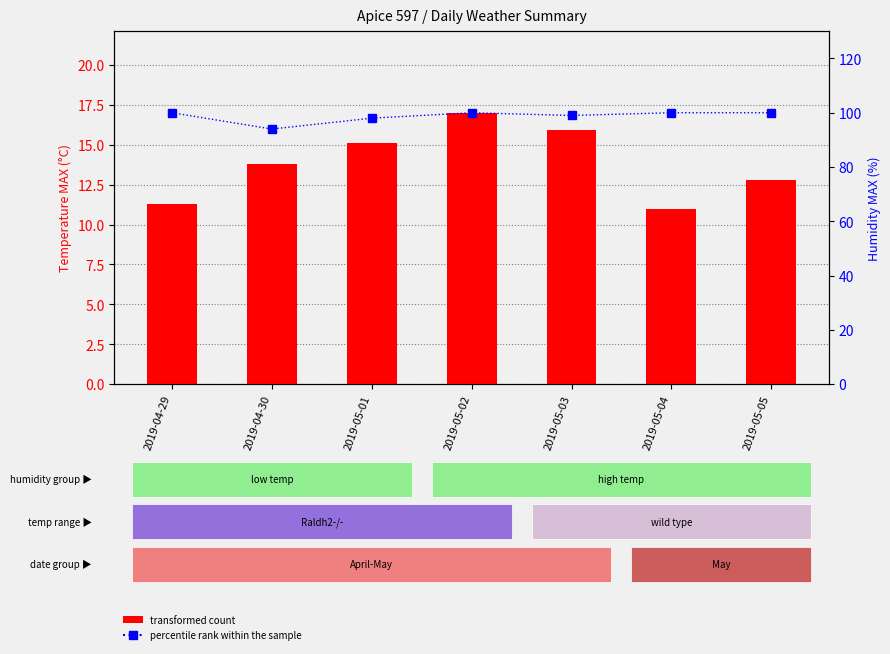

Rank the series at 2019-05-05 from lowest to highest value.

transformed count, percentile rank within the sample